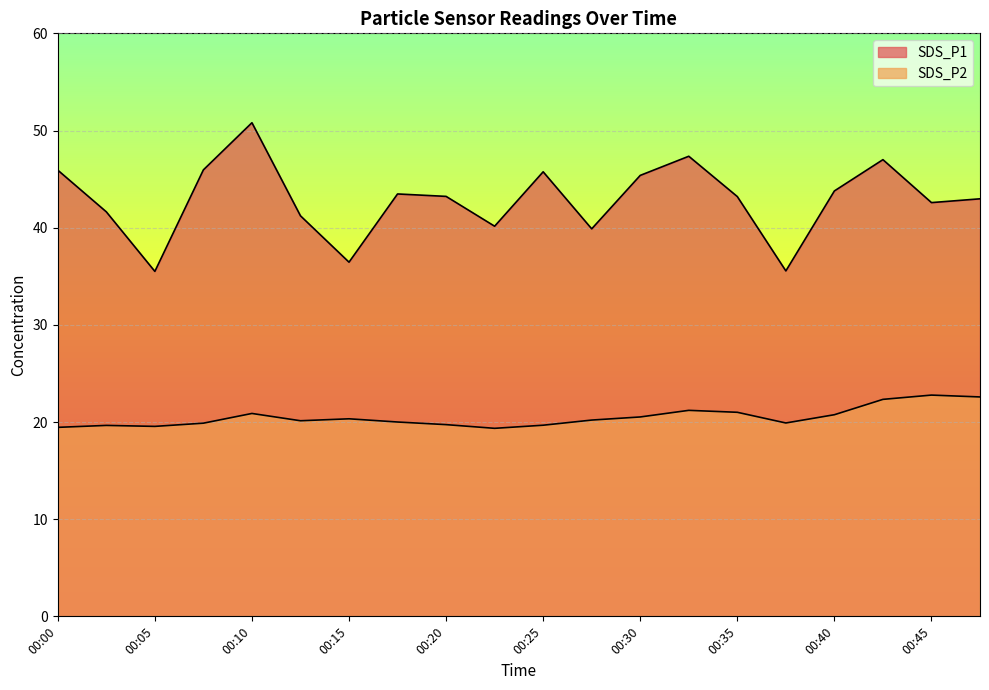

How many lines are shown in the chart?

2